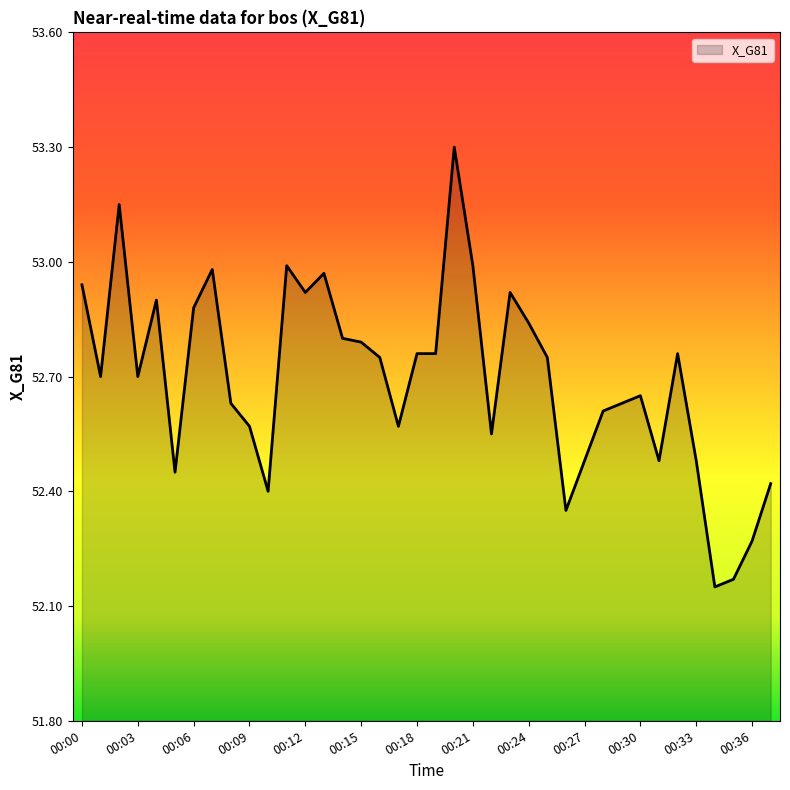

What is the maximum value shown in the chart?

53.3